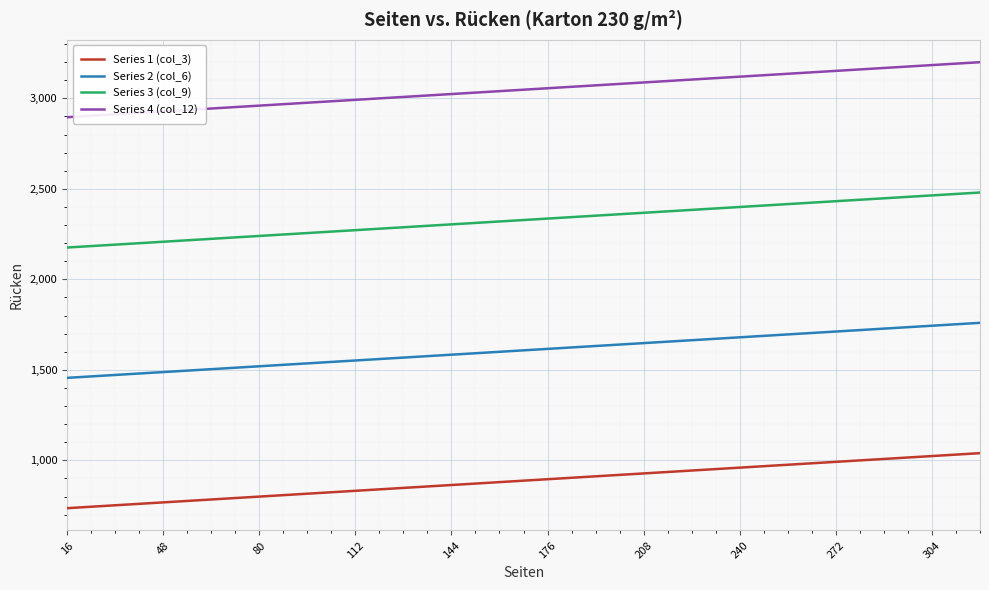

What is the greatest value displayed?

3200